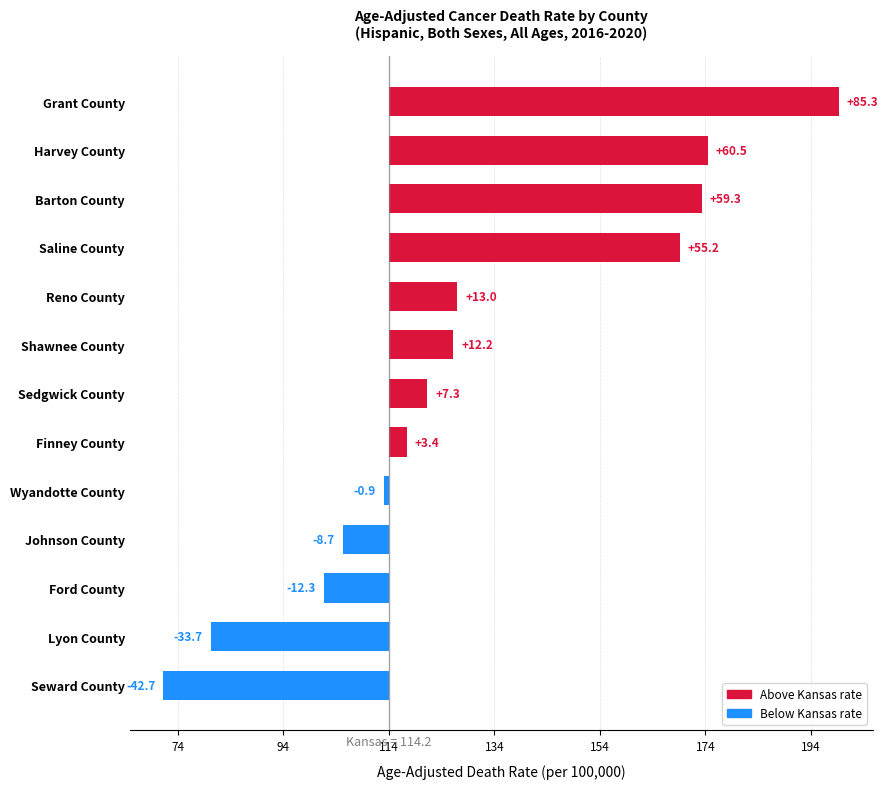

List the labels in order of value, smallest first.

Seward County, Lyon County, Ford County, Johnson County, Wyandotte County, Finney County, Sedgwick County, Shawnee County, Reno County, Saline County, Barton County, Harvey County, Grant County